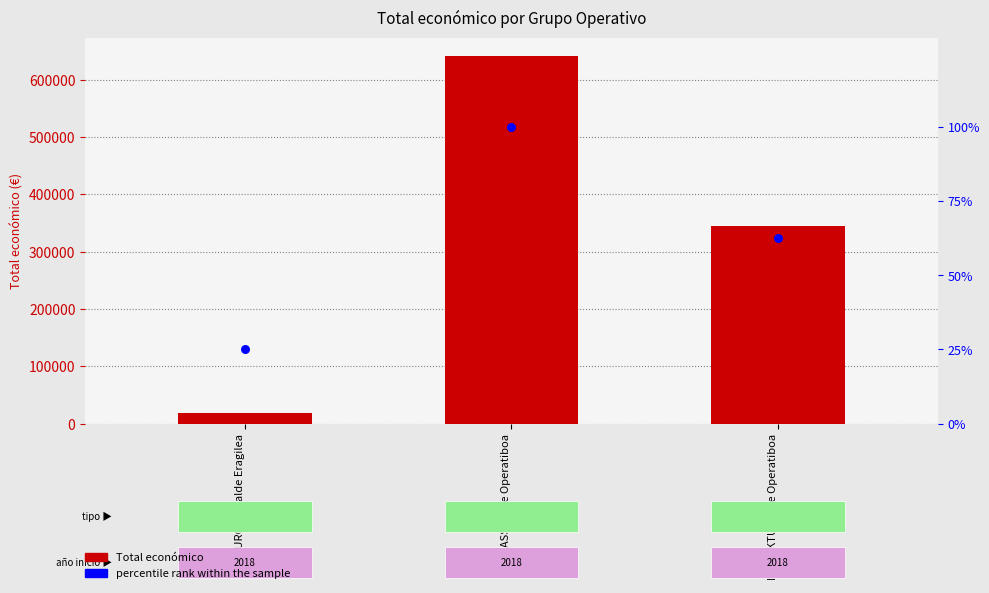

At which category is the sum across all series the highest?

GRASS Talde Operatiboa